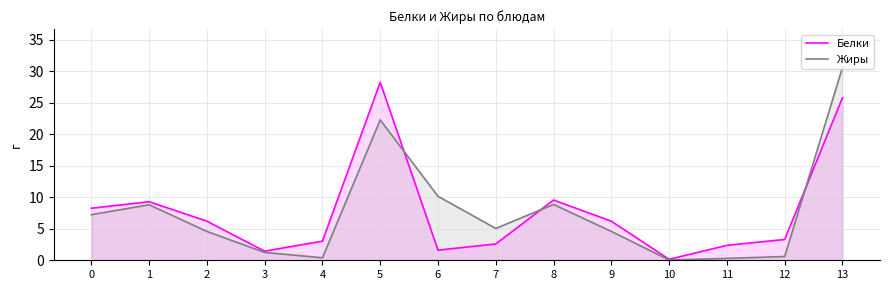

True or false: Жиры and Белки cross at least once.

True